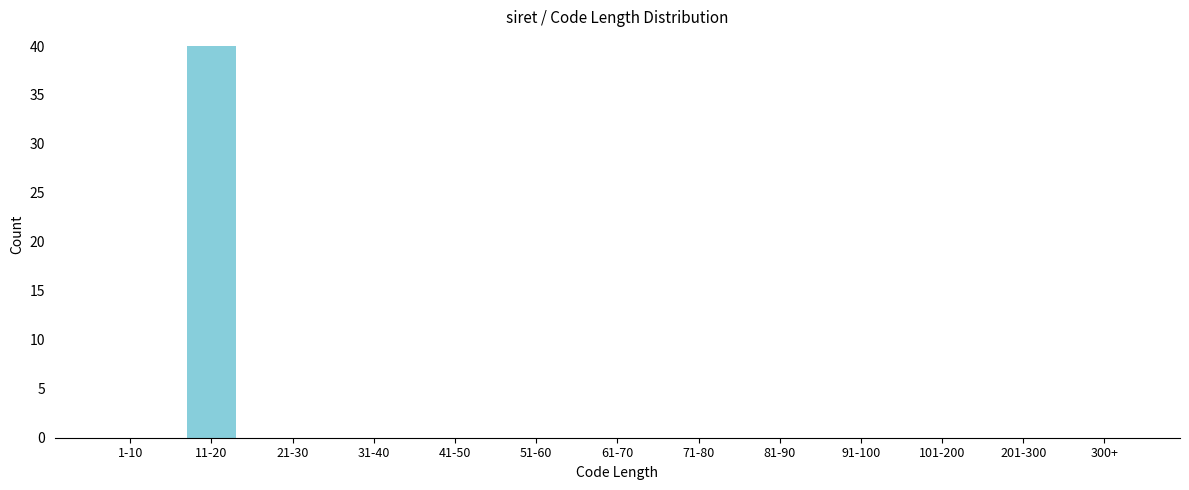

Reading right to left, extract all data points from this chart.

300+=0	201-300=0	101-200=0	91-100=0	81-90=0	71-80=0	61-70=0	51-60=0	41-50=0	31-40=0	21-30=0	11-20=40	1-10=0